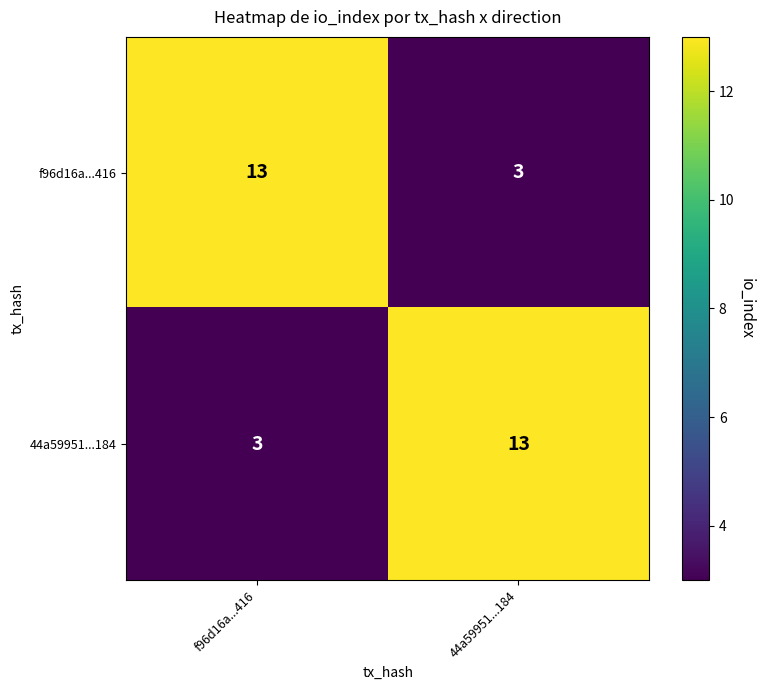

Read the f96d16a...416 value at f96d16a...416, to the nearest 5.

15